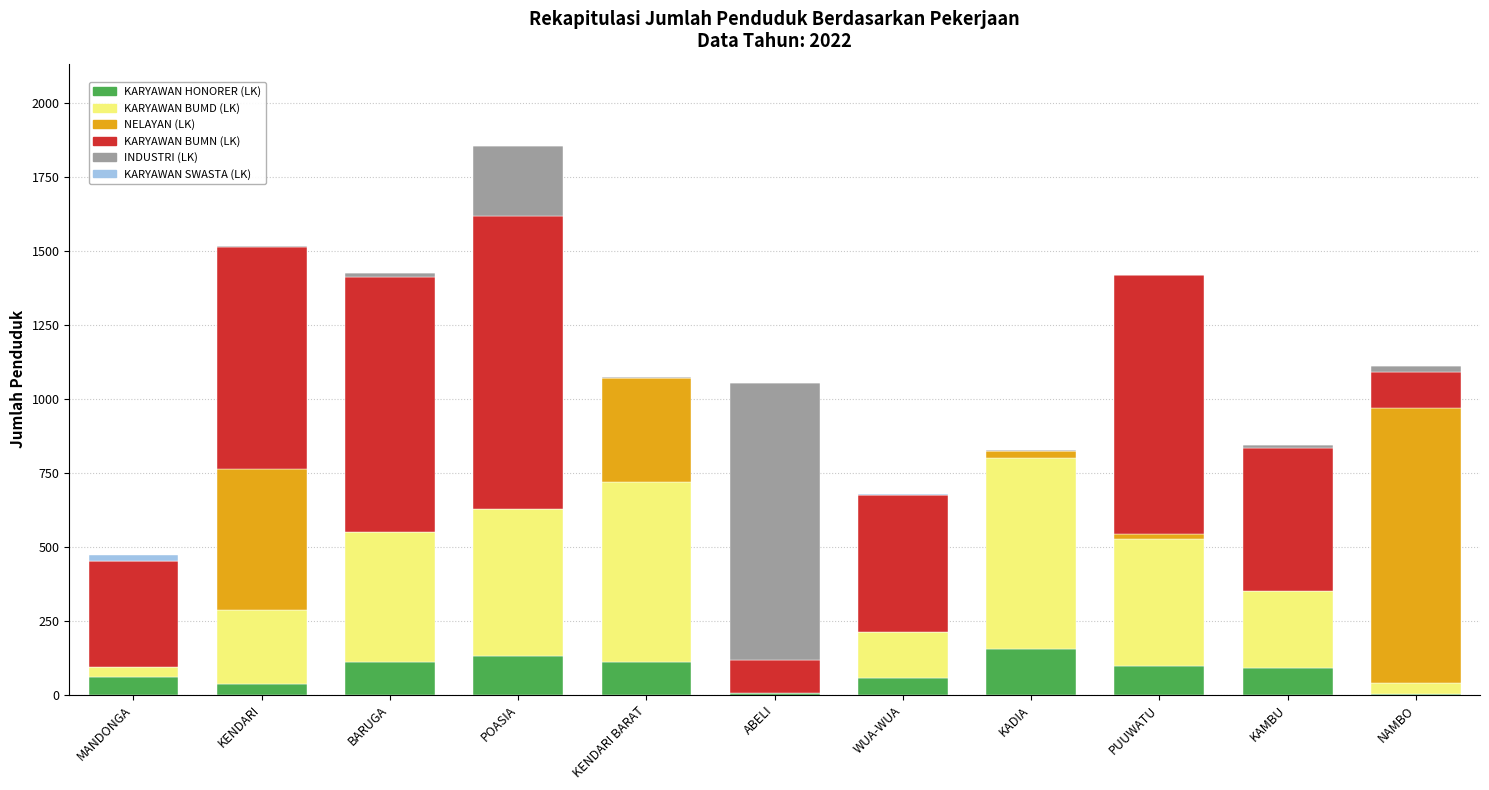

What is the sum of all KARYAWAN HONORER (LK) values?

856